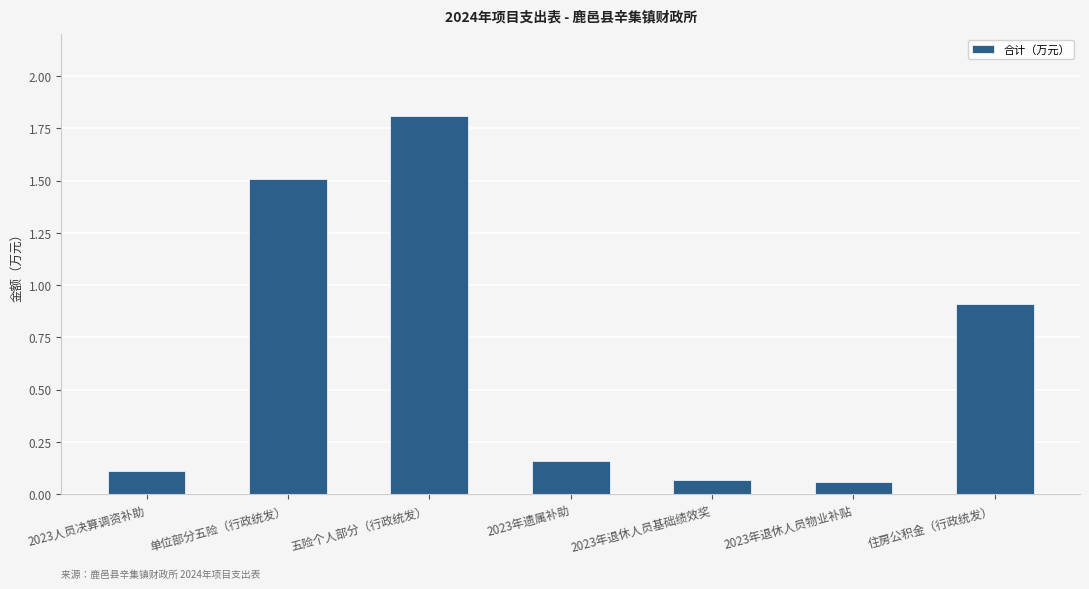

Is it true that the value at 2023年退休人员基础绩效奖 is 0.0?

False